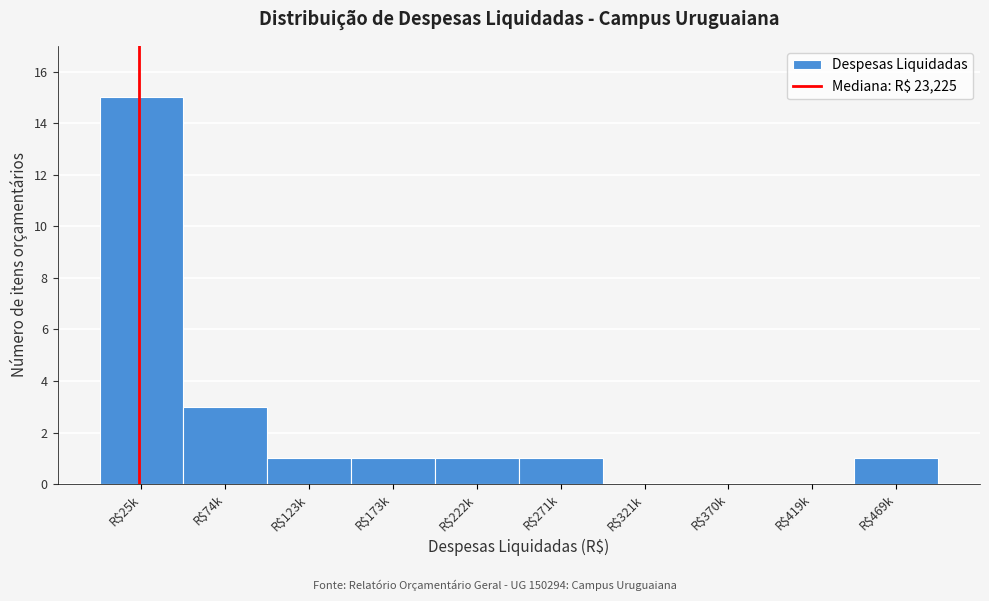

Where is the data nearest to the value 7?

R$74k